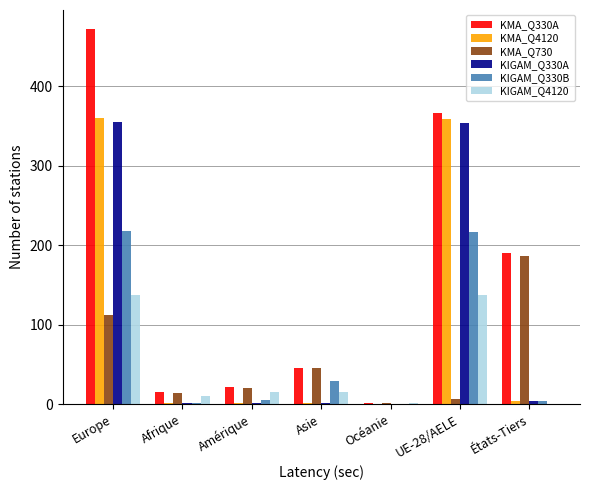

What is the sum of all KIGAM_Q330A values?

716